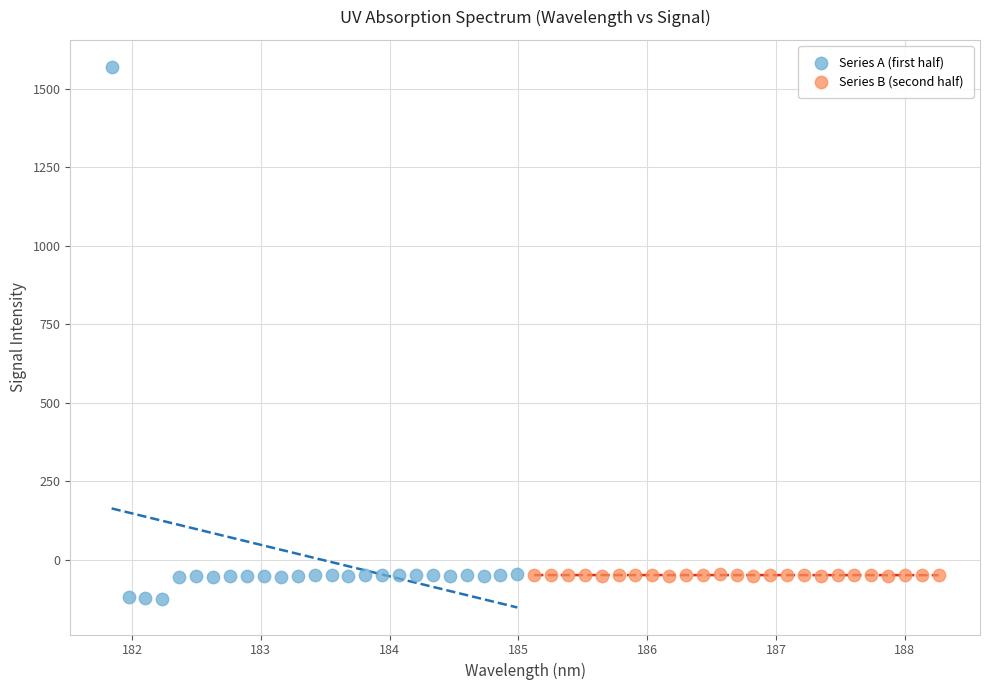

Which series contains the highest Y value?

Series A (first half)